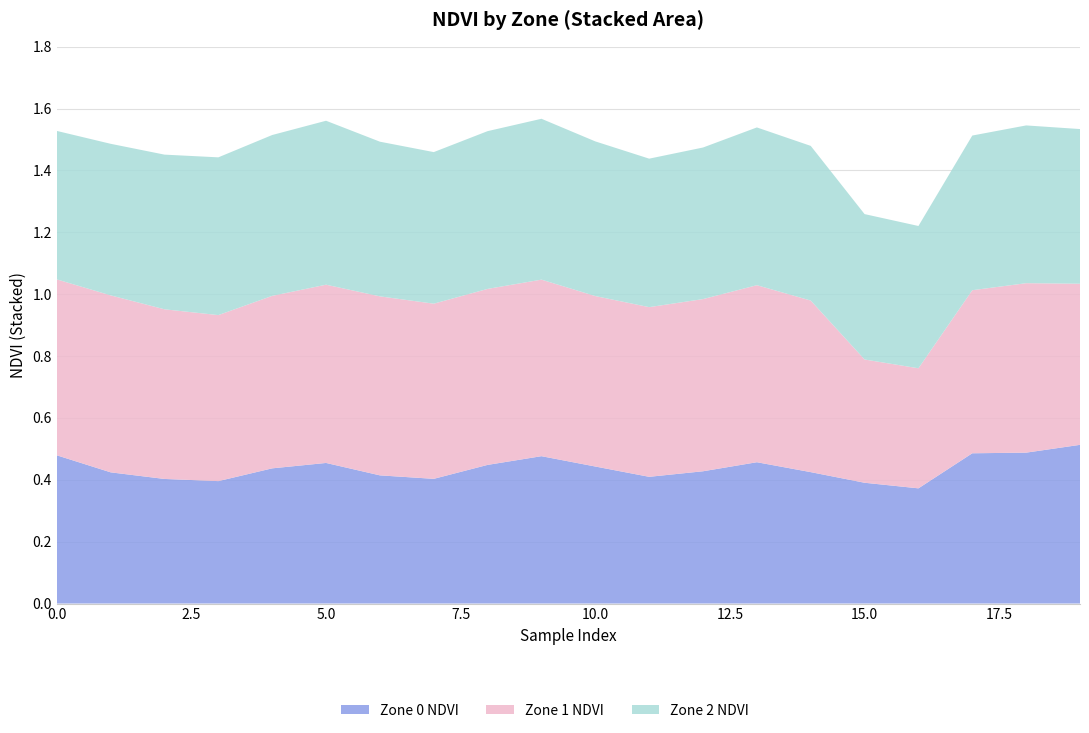

Reading right to left, extract all data points from this chart.

Zone 0 NDVI: 0.5	0.5	0.5	0.4	0.4	0.4	0.5	0.4	0.4	0.4	0.5	0.4	0.4	0.4	0.5	0.4	0.4	0.4	0.4	0.5
Zone 1 NDVI: 0.5	0.5	0.5	0.4	0.4	0.6	0.6	0.6	0.5	0.6	0.6	0.6	0.6	0.6	0.6	0.6	0.5	0.5	0.6	0.6
Zone 2 NDVI: 0.5	0.5	0.5	0.5	0.5	0.5	0.5	0.5	0.5	0.5	0.5	0.5	0.5	0.5	0.5	0.5	0.5	0.5	0.5	0.5